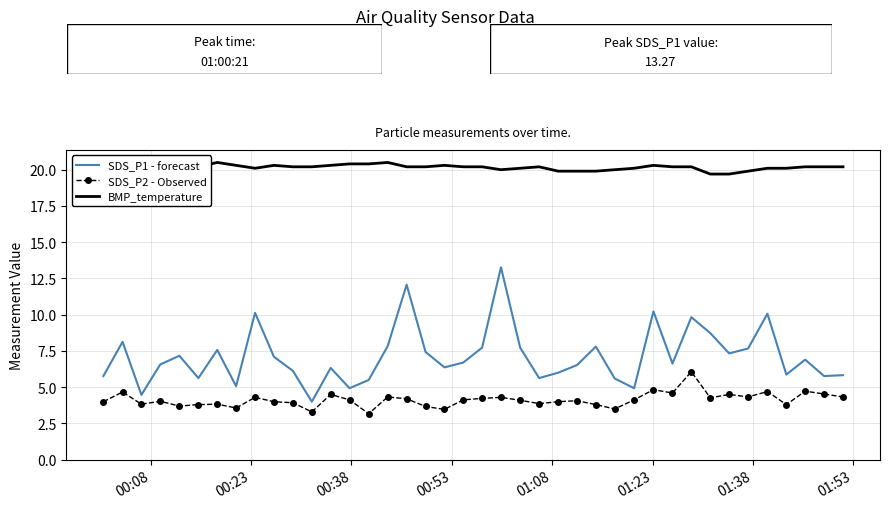

True or false: BMP_temperature and SDS_P1 - forecast intersect in this chart.

False